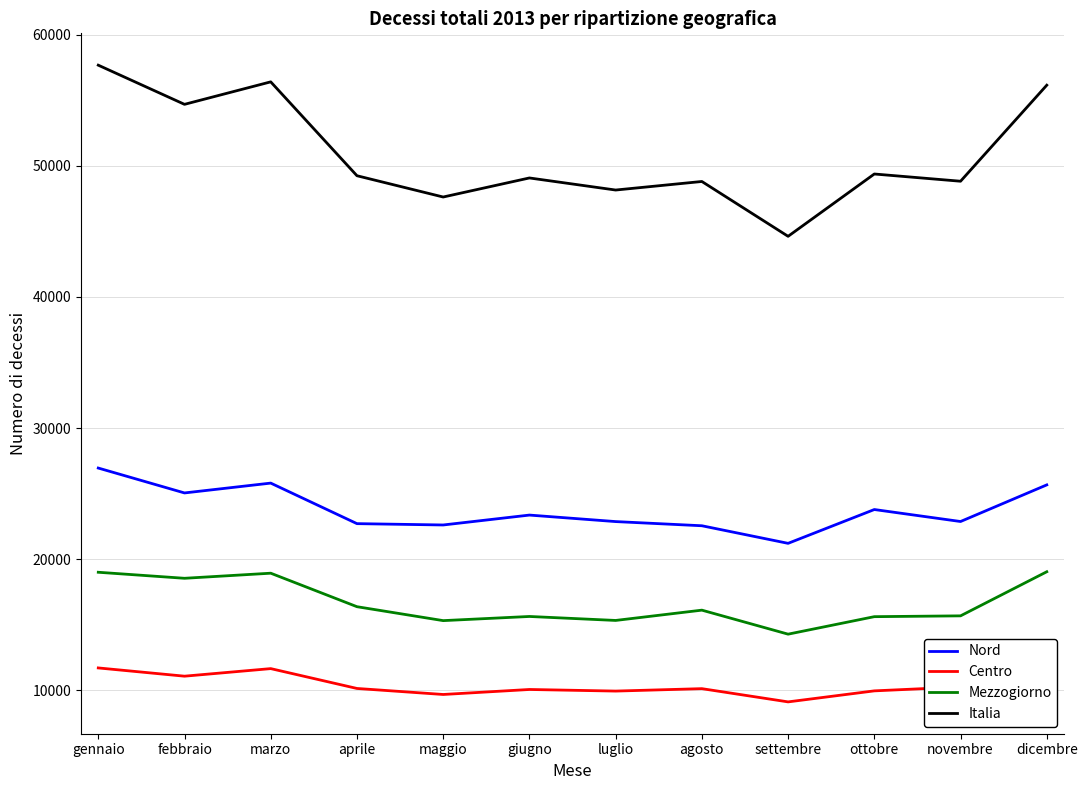

True or false: Mezzogiorno and Centro intersect in this chart.

False